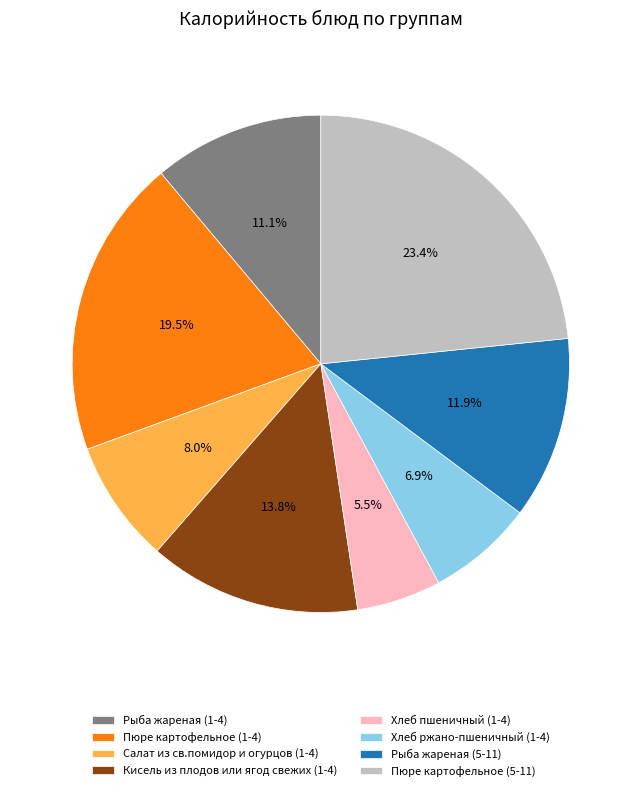

Rank the categories by value from highest to lowest.

Пюре картофельное (5-11), Пюре картофельное (1-4), Кисель из плодов или ягод свежих (1-4), Рыба жареная (5-11), Рыба жареная (1-4), Салат из св.помидор и огурцов (1-4), Хлеб ржано-пшеничный (1-4), Хлеб пшеничный (1-4)